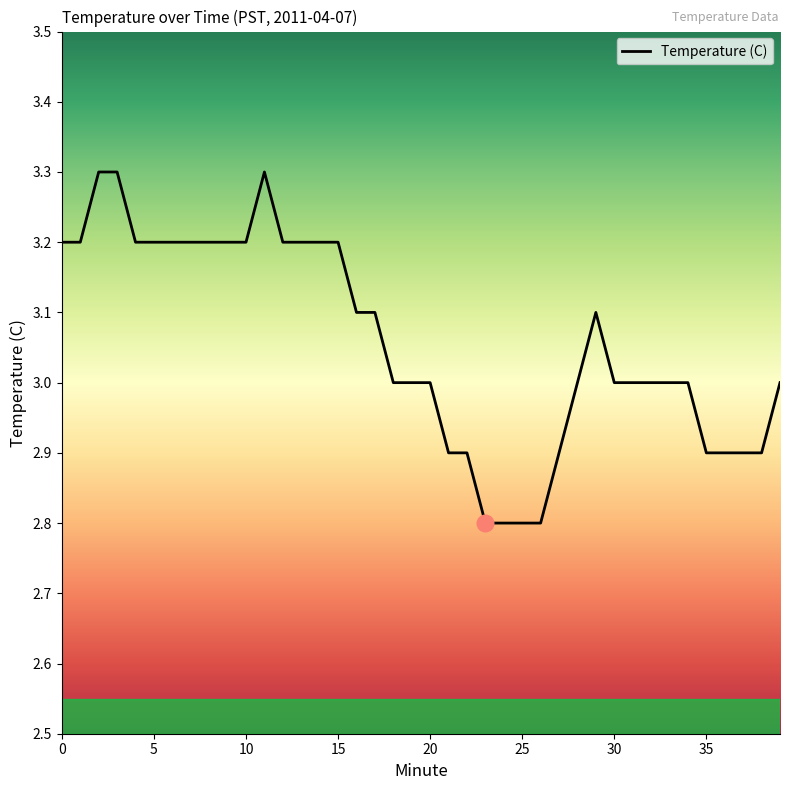

What is the greatest value displayed?

3.3